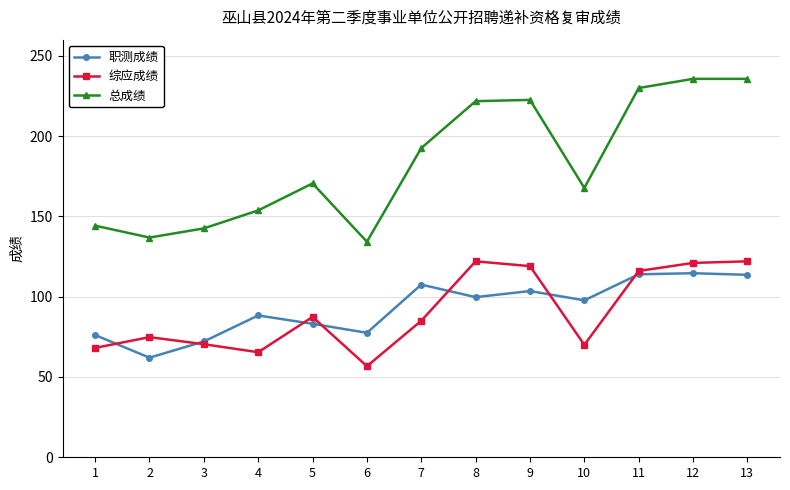

Where does the 综应成绩 series first go above 85?

5